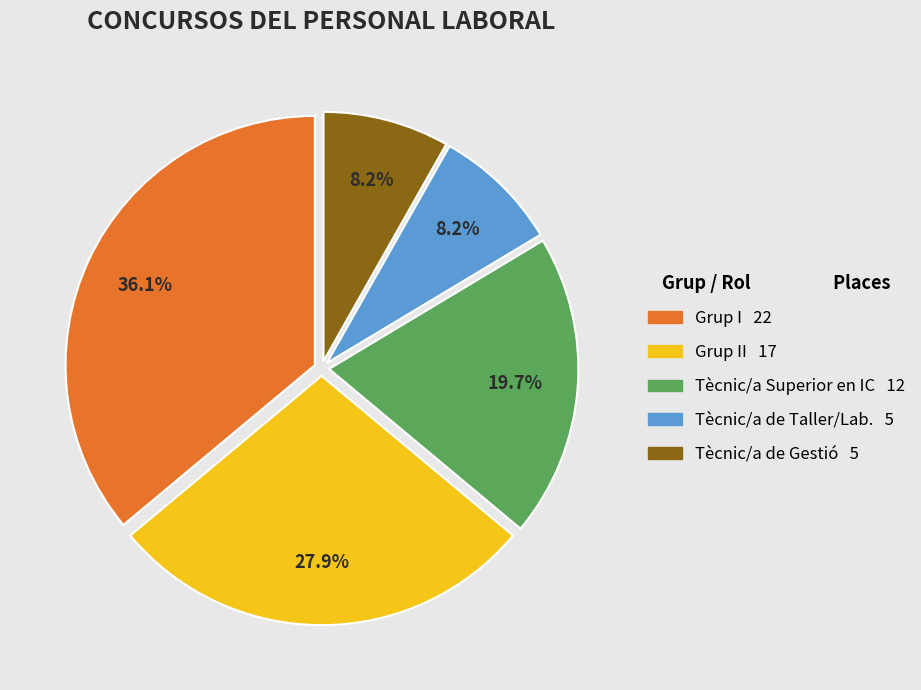

Does any single category account for the majority?

No